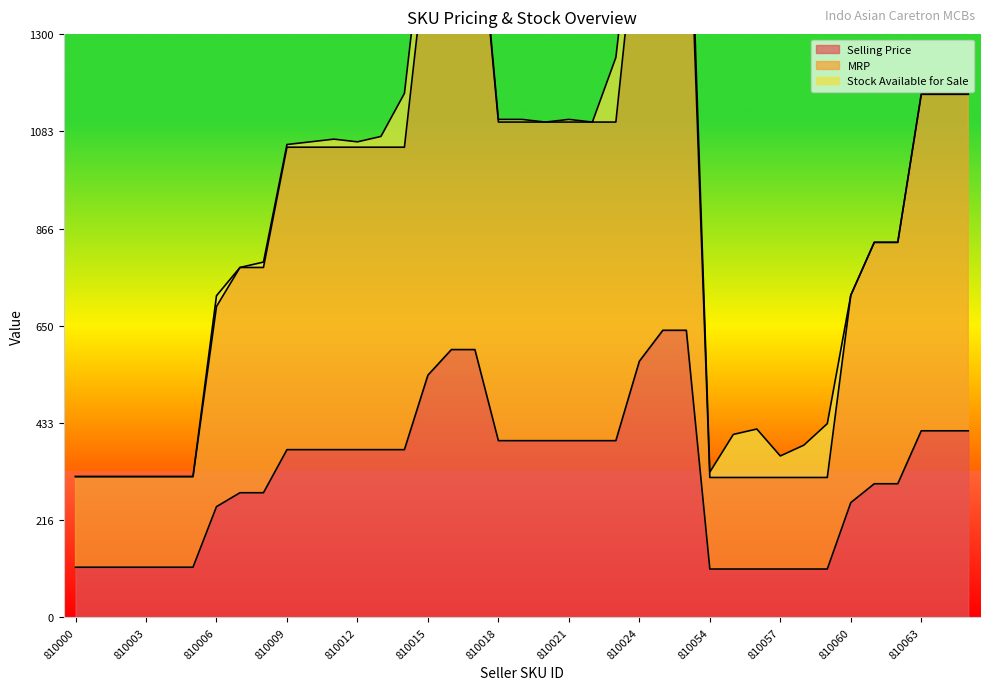

What is the value of the MRP point at the 20th from the left?

1104